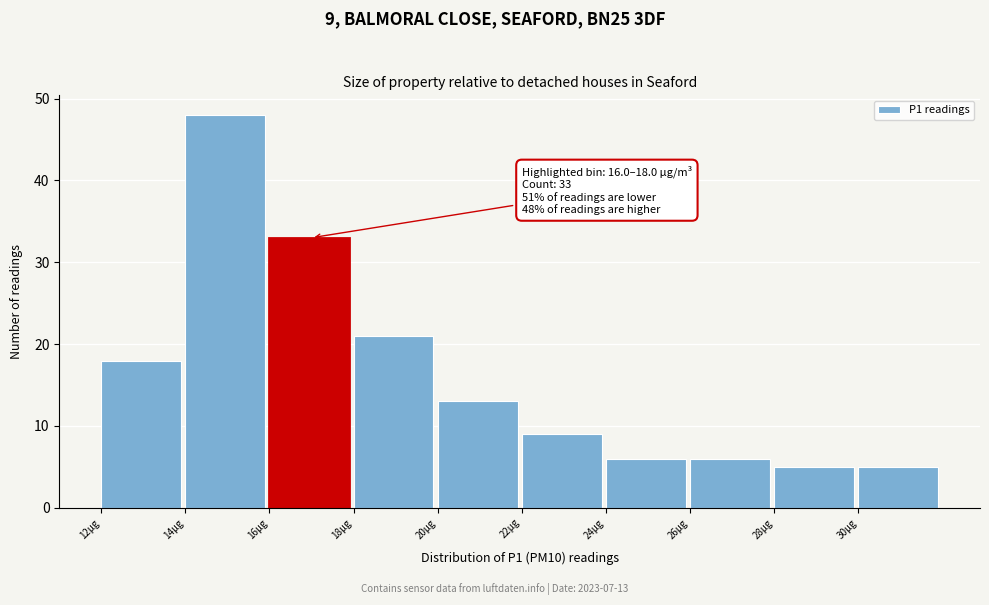

Over which range of the x-axis is the bar tallest?

14 to 16